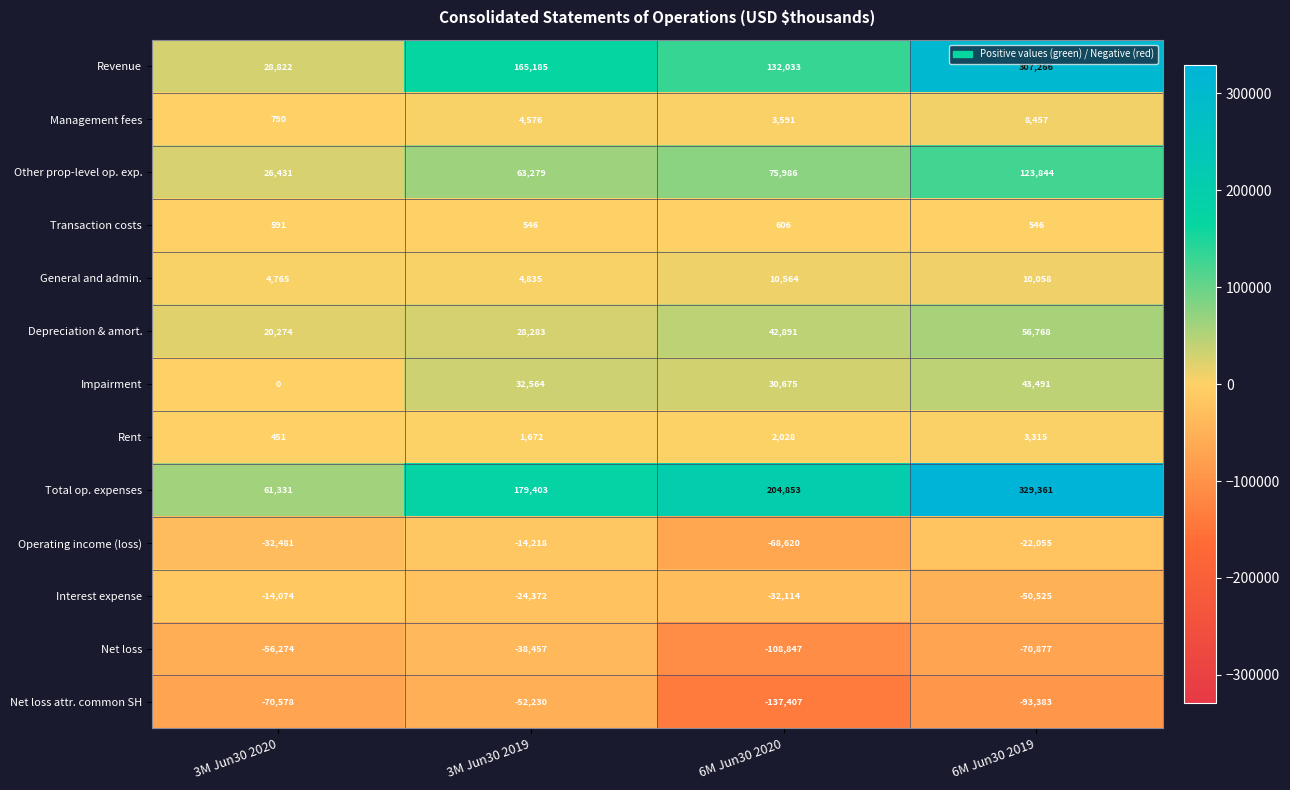

At which category is the sum across all series the highest?

6M Jun30 2019